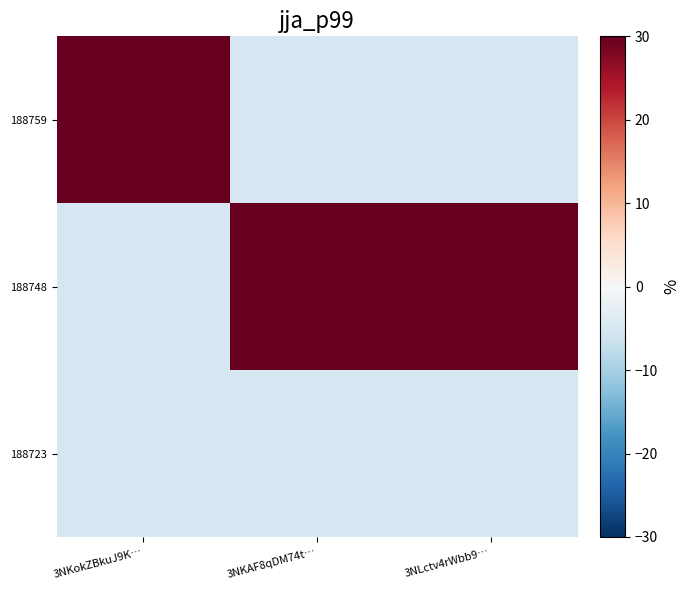

Rank the series by their maximum value, from highest to lowest.

188759, 188748, 188723